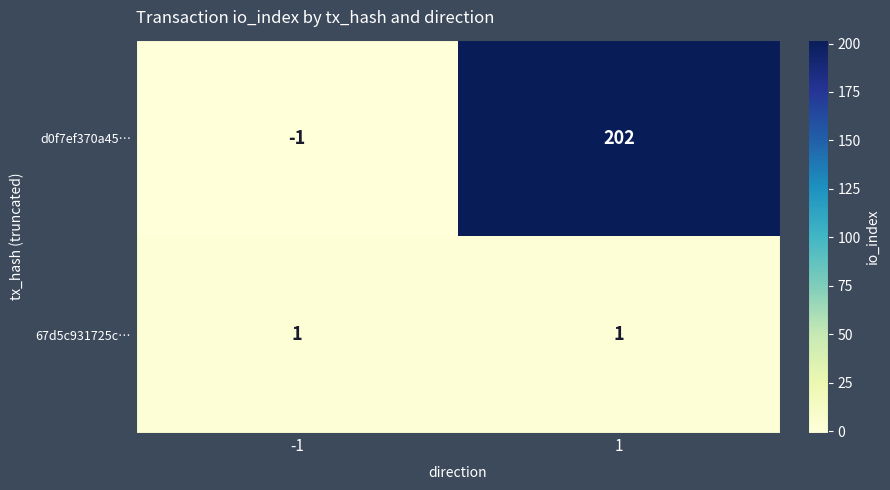

How many positive values does the d0f7ef370a45… series have?

1